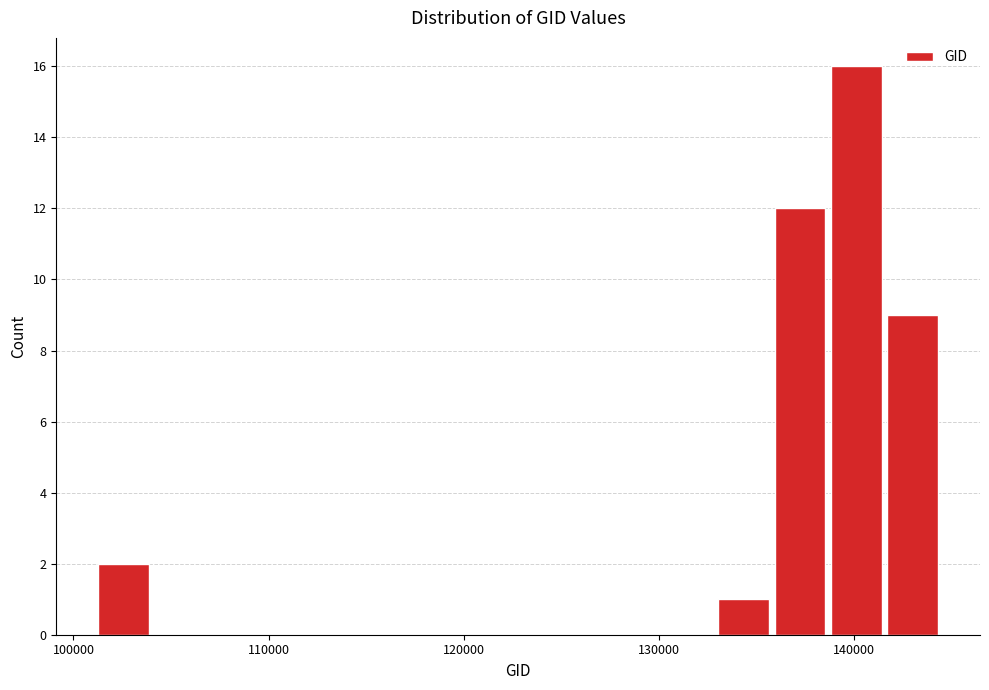

Read against the x-axis, roughly where is the centre of the tallest bar?

140000